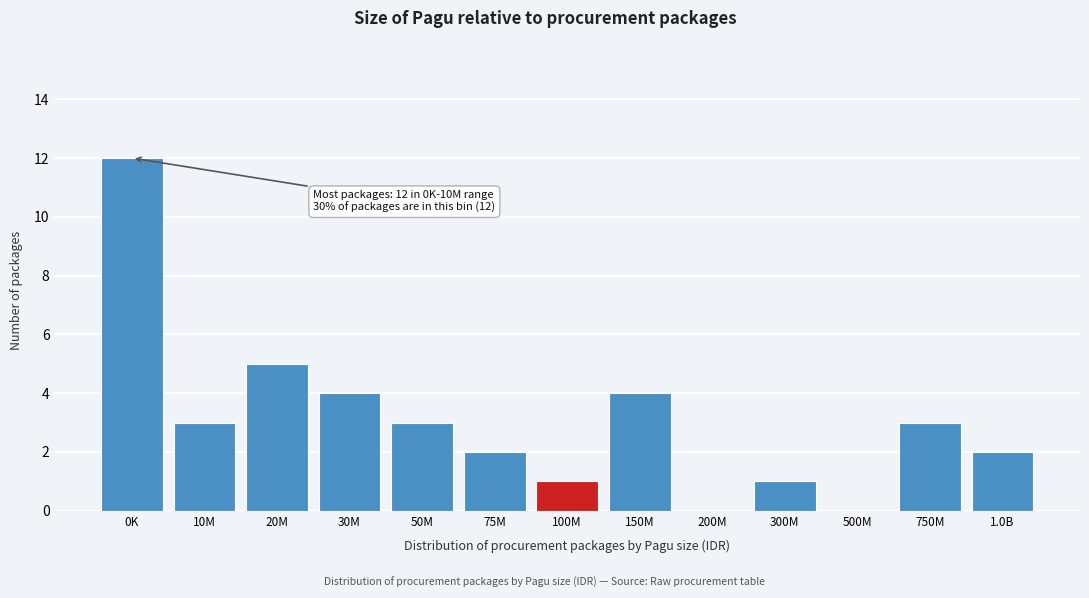

Reading left to right, what are all the values shown in this chart?

0K=12	10M=3	20M=5	30M=4	50M=3	75M=2	100M=1	150M=4	200M=0	300M=1	500M=0	750M=3	1.0B=2